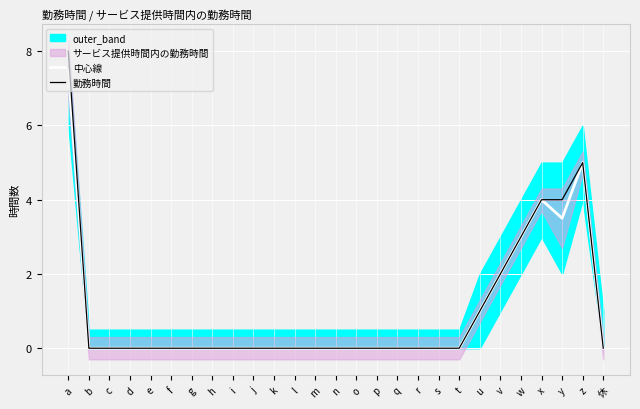

Is this an area chart (filled region under the line)?

No